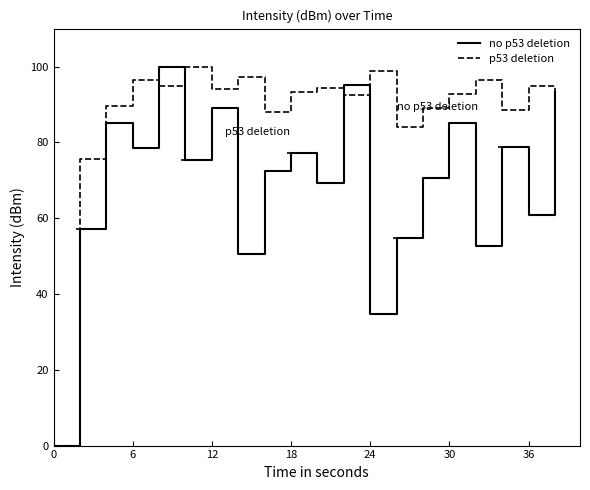

What is the maximum value shown in the chart?

100.0